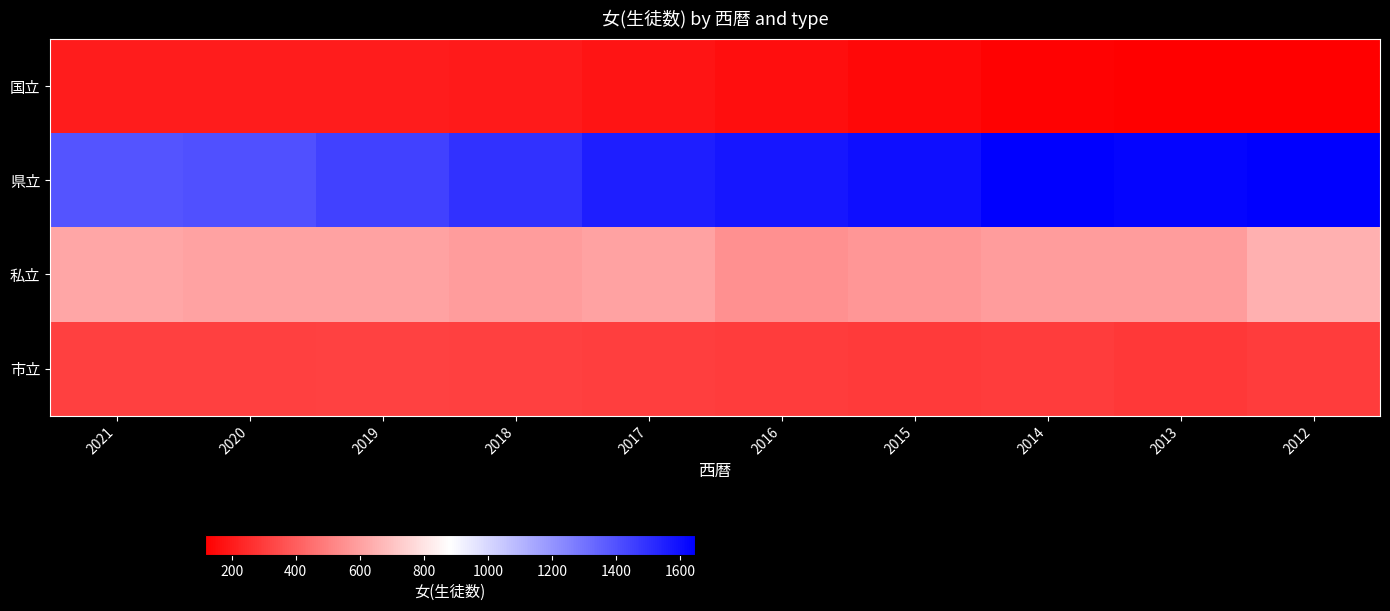

Reading left to right, transcribe all the data shown in this chart.

国立: 2021=201	2020=206	2019=206	2018=197	2017=177	2016=164	2015=141	2014=126	2013=121	2012=117
県立: 2021=1395	2020=1405	2019=1446	2018=1497	2017=1555	2016=1577	2015=1601	2014=1647	2013=1633	2012=1645
私立: 2021=614	2020=607	2019=603	2018=589	2017=605	2016=550	2015=569	2014=587	2013=588	2012=645
市立: 2021=309	2020=312	2019=318	2018=312	2017=305	2016=301	2015=296	2014=298	2013=290	2012=299